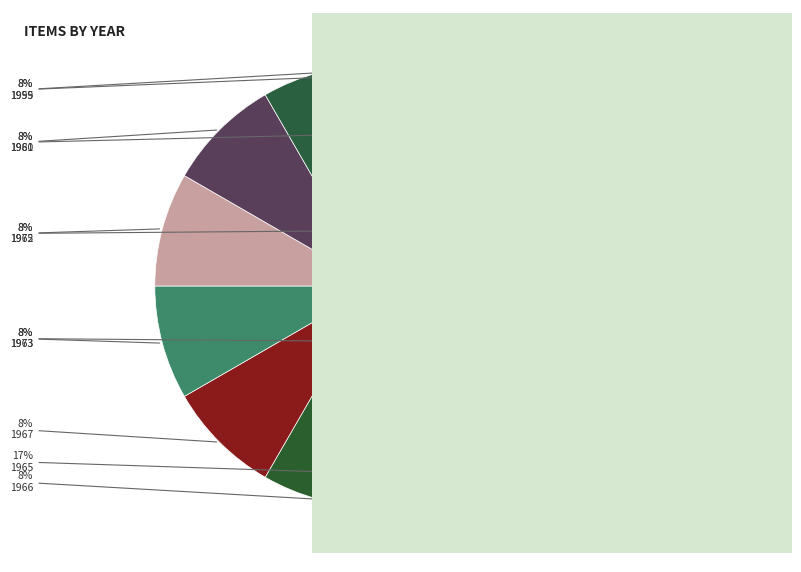

How many slices are in this pie chart?

11